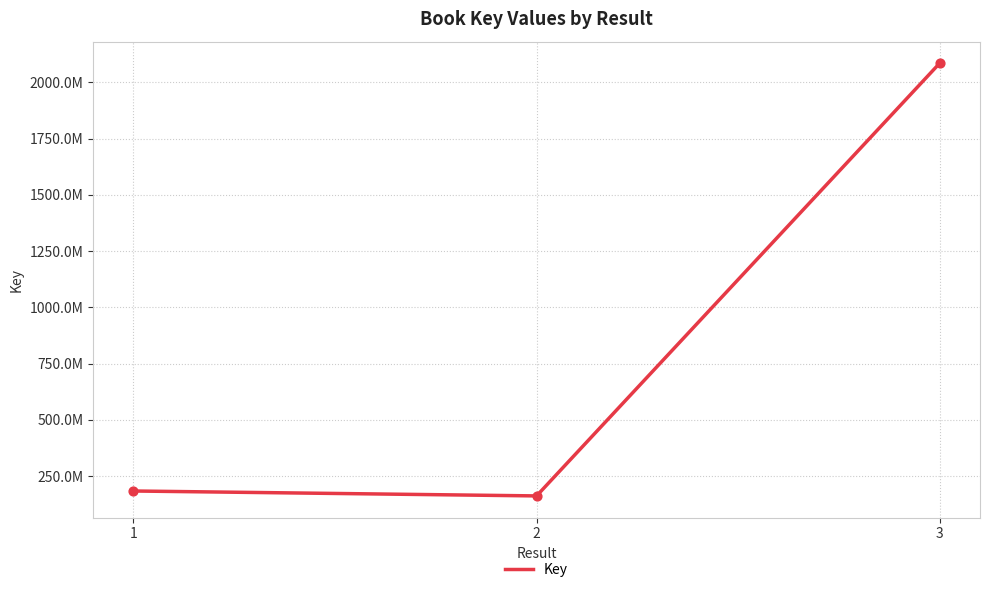

Between 3 and 1, which is larger?

3